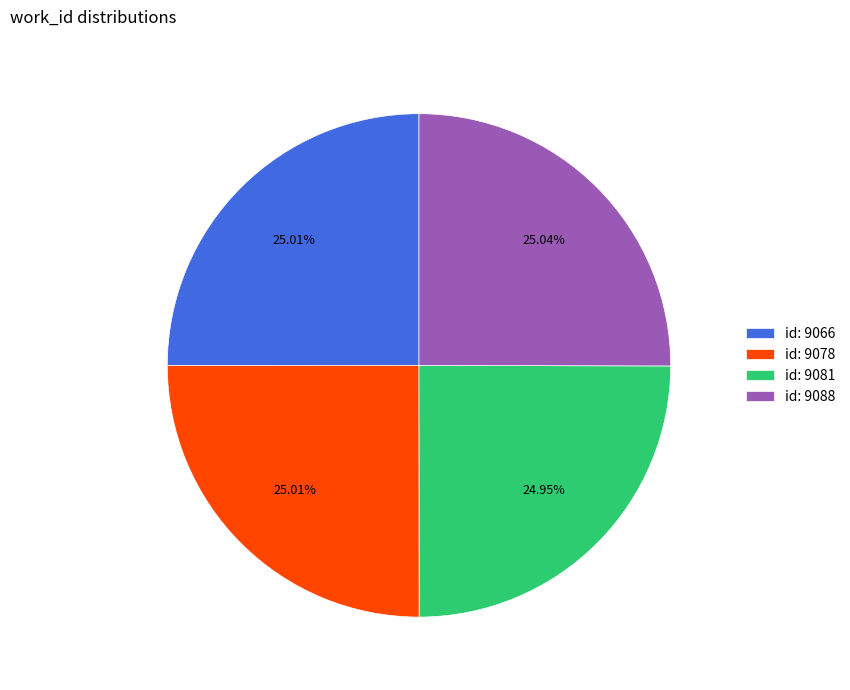

Does any single category account for the majority?

No